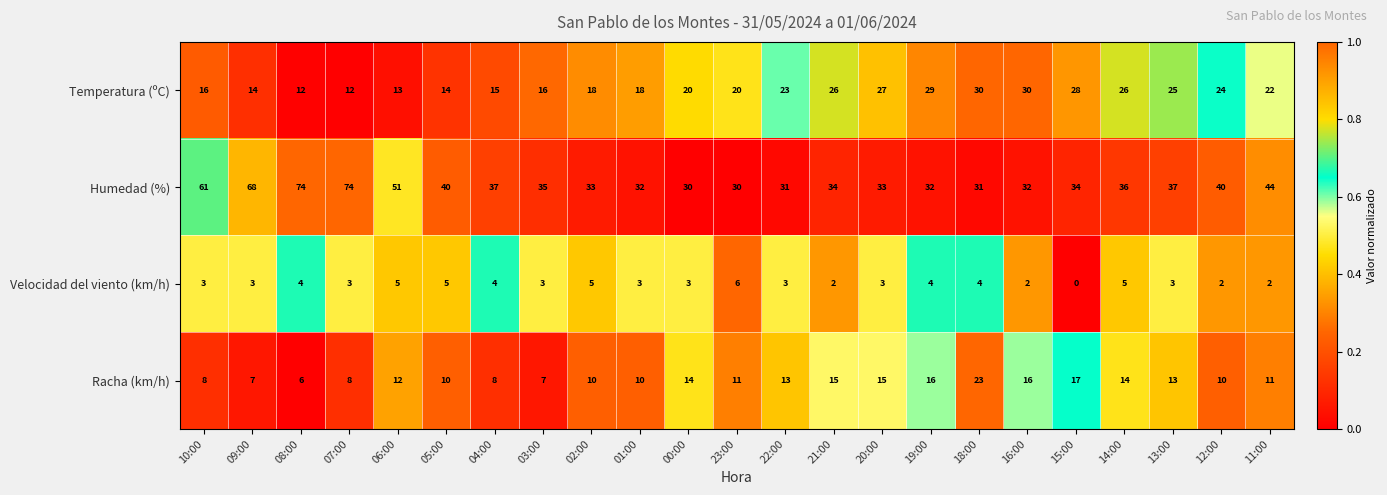

Is it true that Temperatura (ºC) equals 20 at 23:00?

True